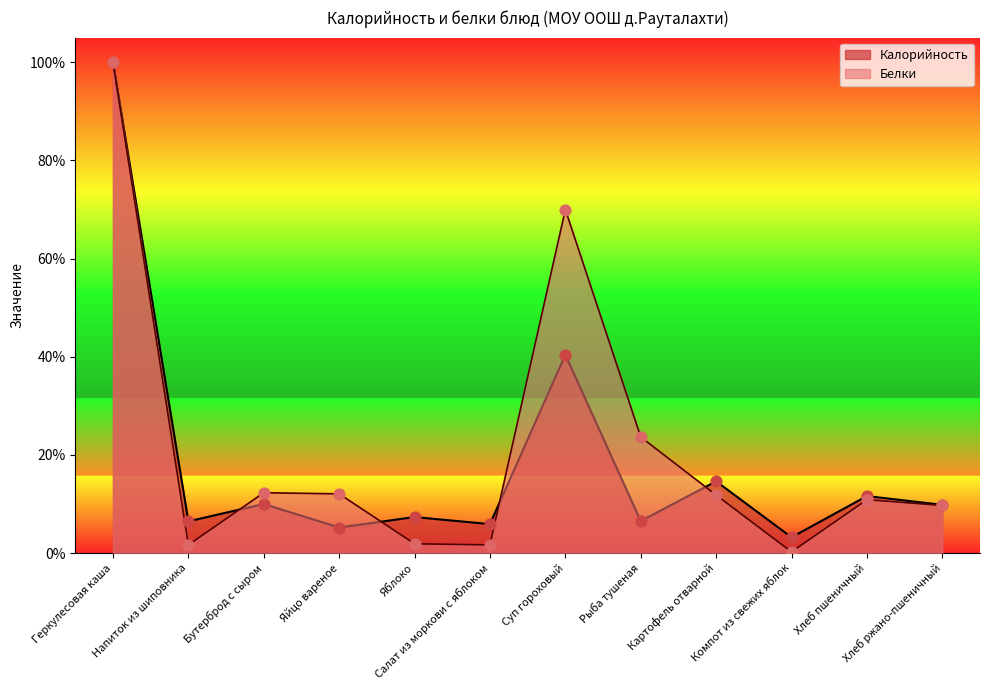

Which series contains the lowest Y value?

Белки